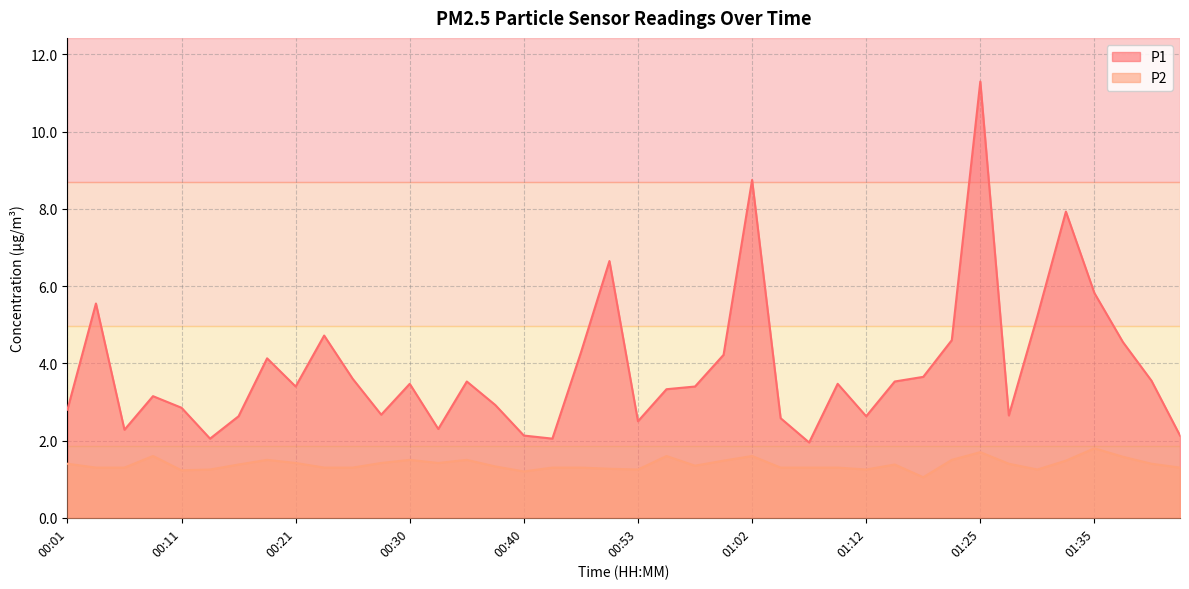

At which label does P1 reach its minimum?

01:07